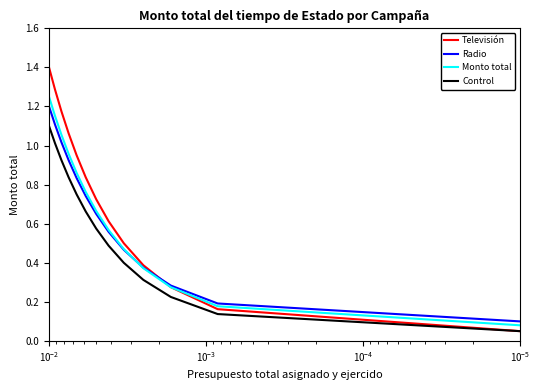

True or false: Control has more than 0 points higher than both neighbors.

False